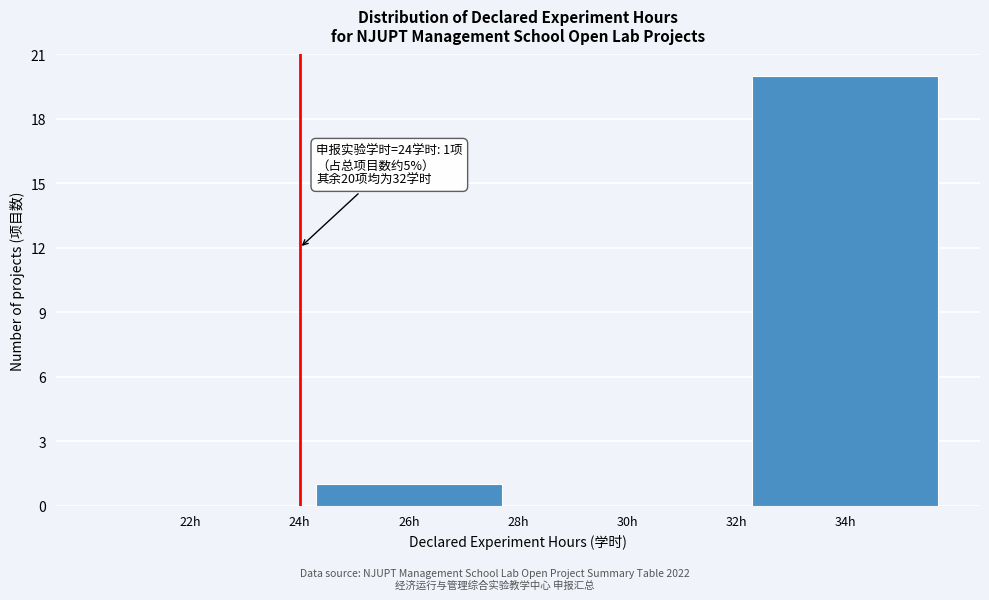

Which range on the x-axis has the tallest bar?

32 to 36